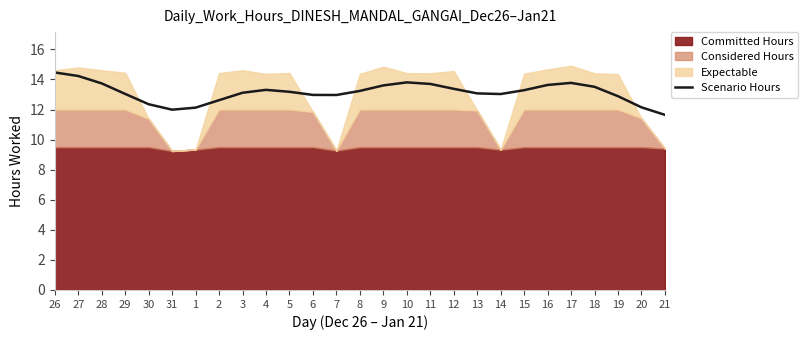

What is the change in value from 11 to 13?

-0.6